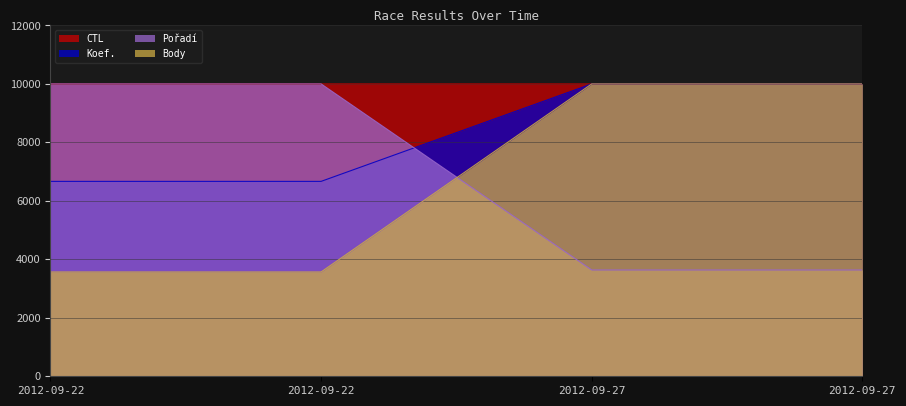

How many intersections are there between Body and CTL?

1